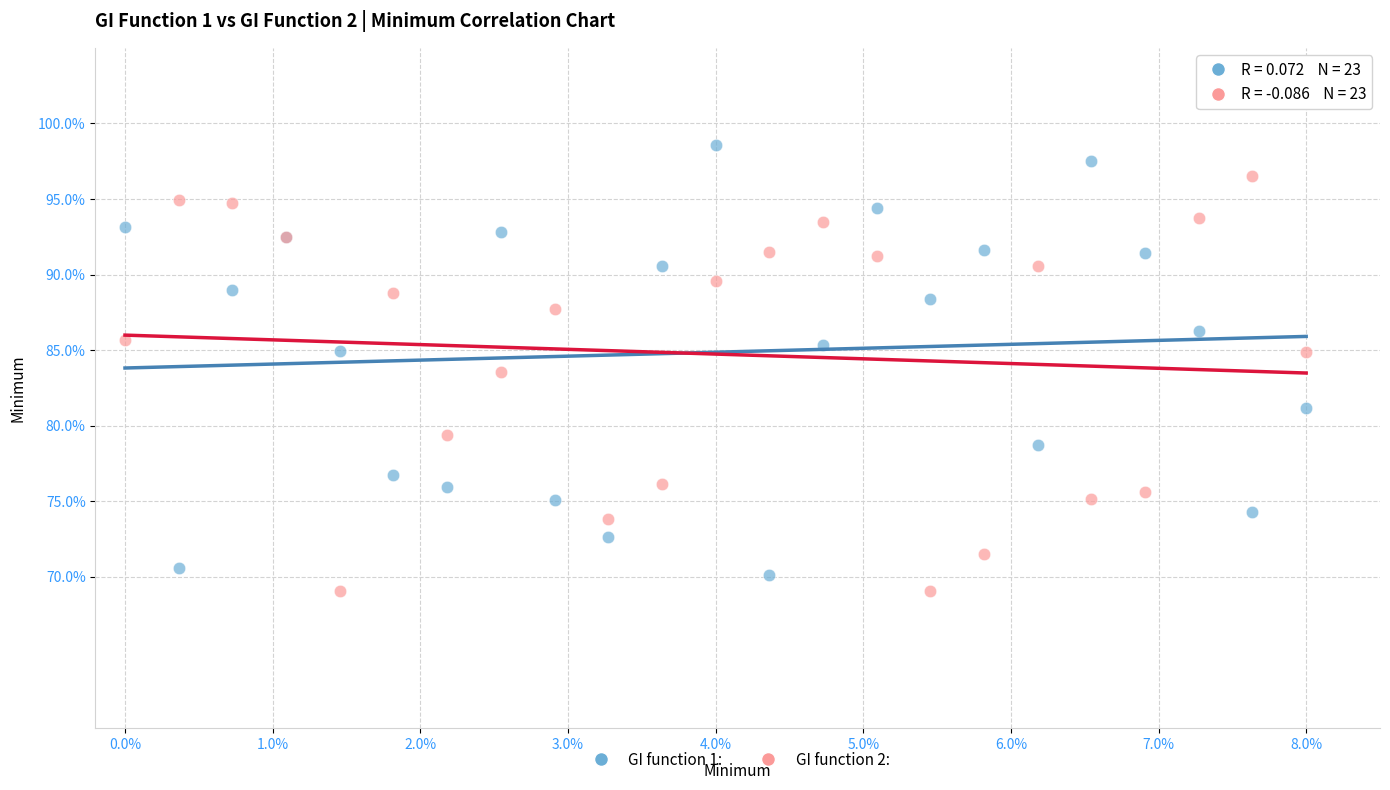

Across all series, what Y value is closest to 83?

83.6